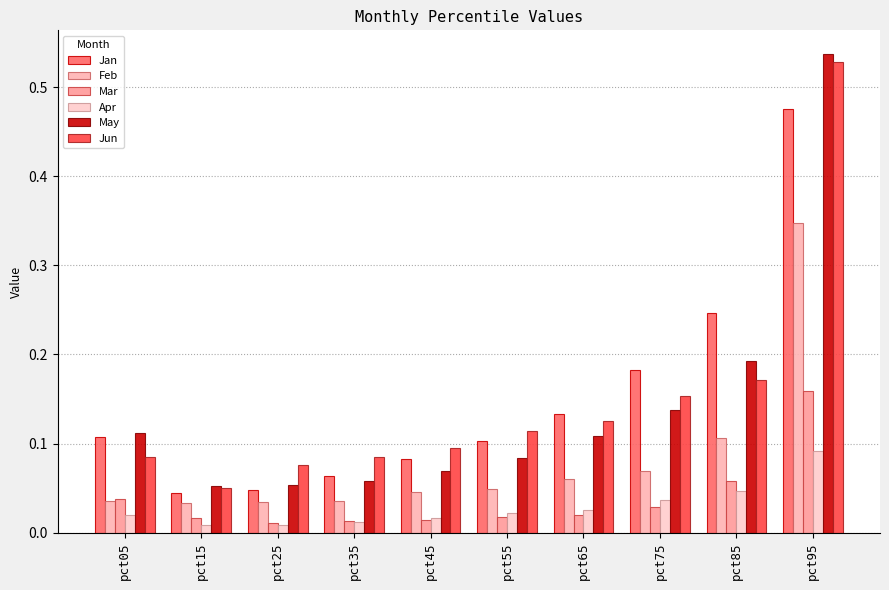

List the labels in order of May value, smallest first.

pct15, pct25, pct35, pct45, pct55, pct65, pct05, pct75, pct85, pct95